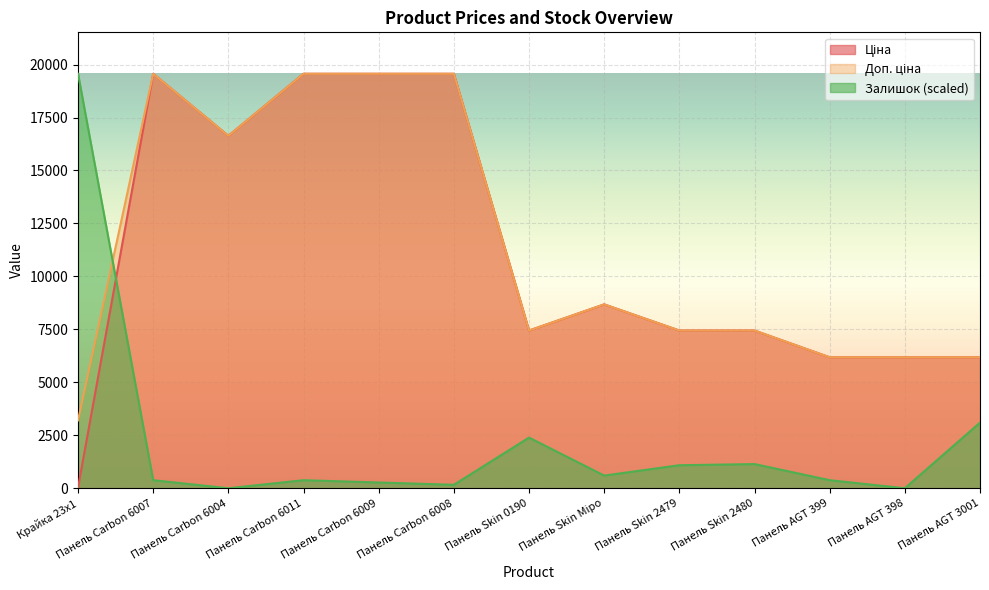

After their last crossing, which series has the higher values: Залишок or Доп. ціна?

Доп. ціна